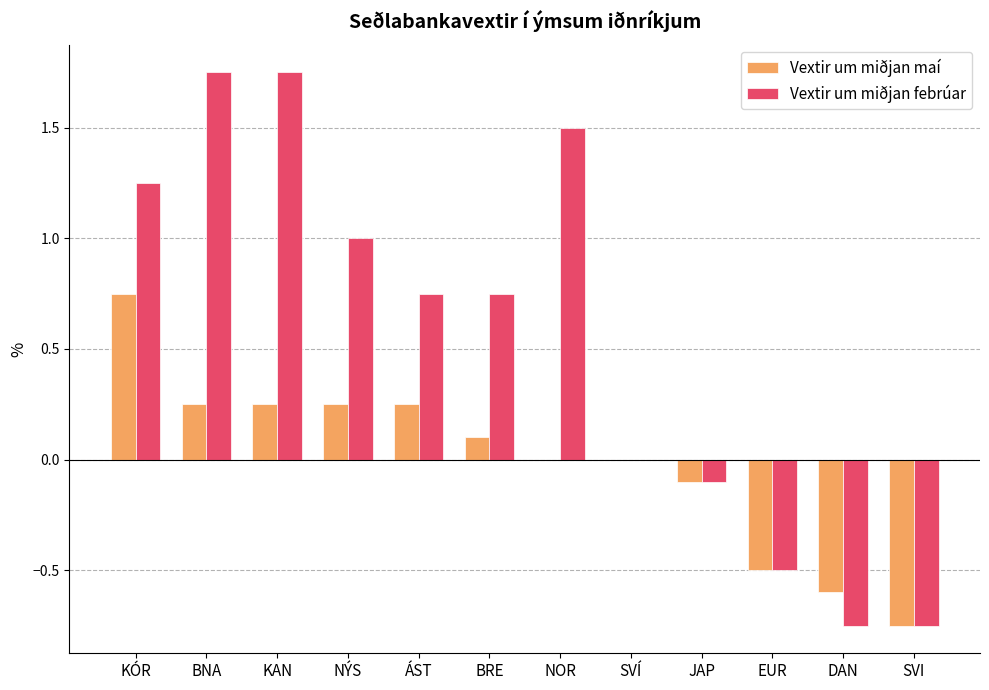

Is the value of Vextir um miðjan febrúar at KAN greater than the value of Vextir um miðjan maí at JAP?

Yes